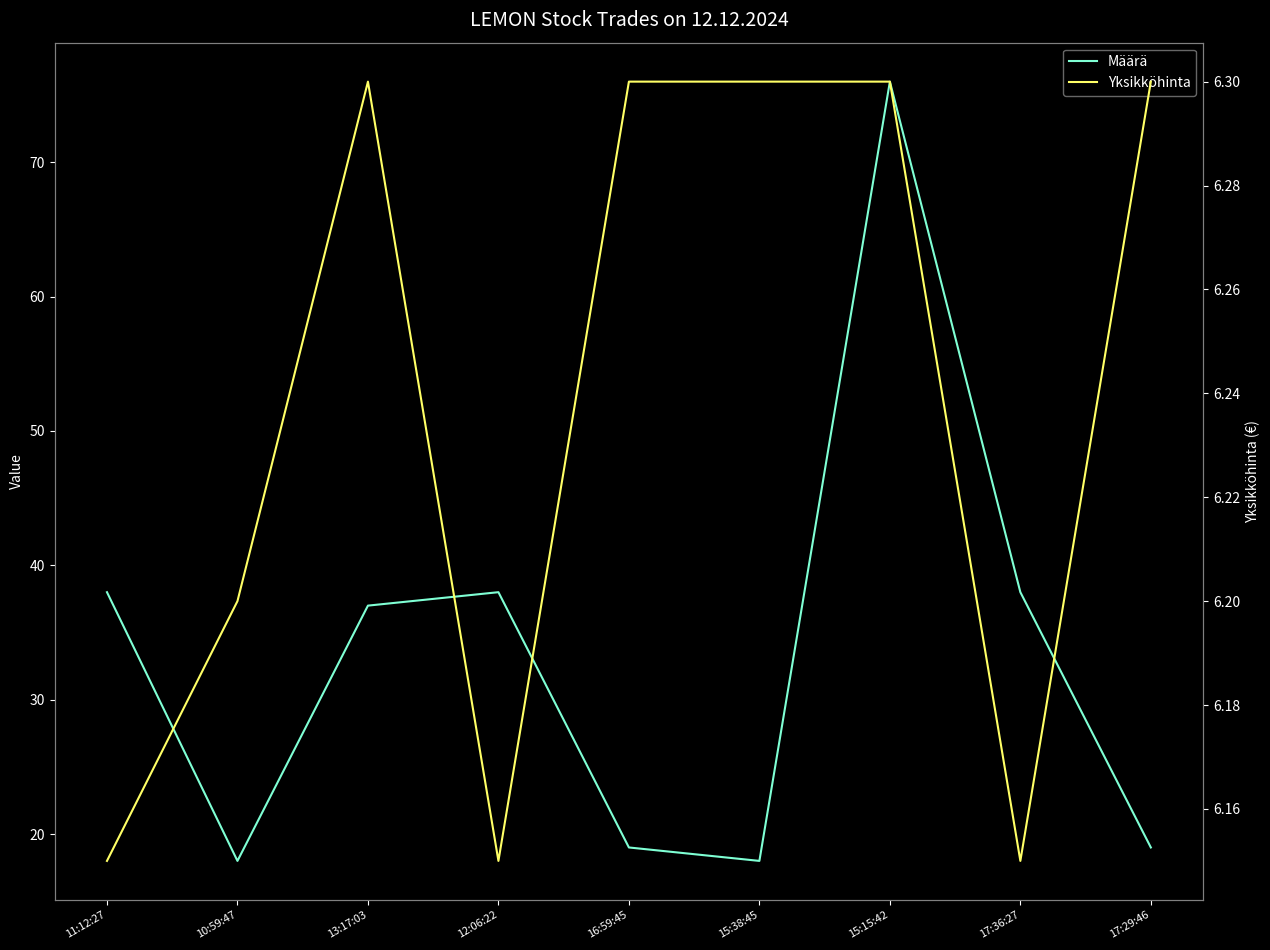

Rank the series at 17:29:46 from lowest to highest value.

Yksikköhinta, Määrä